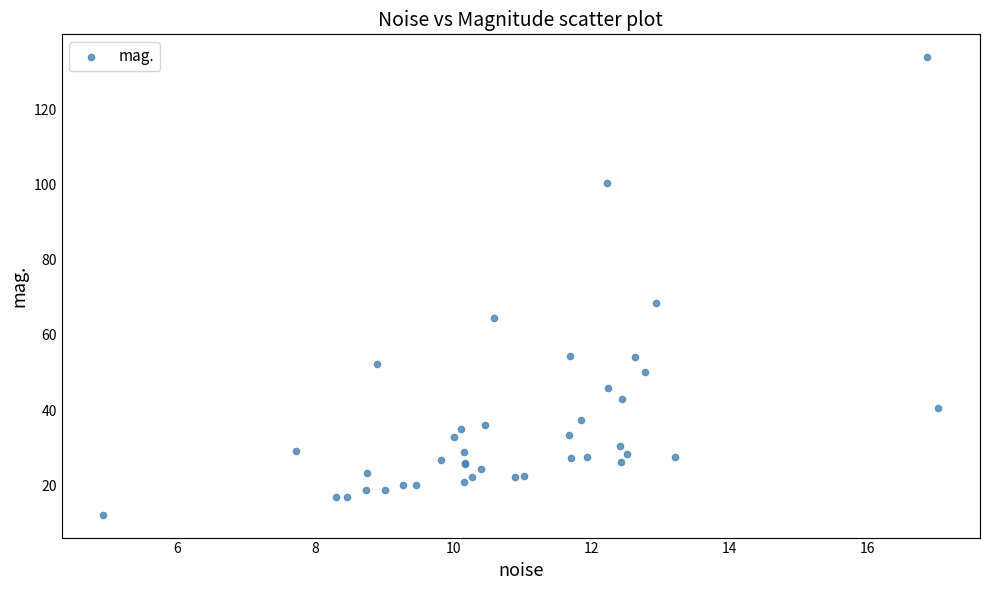

What Y value in the scatter plot is closest to 72?

68.4